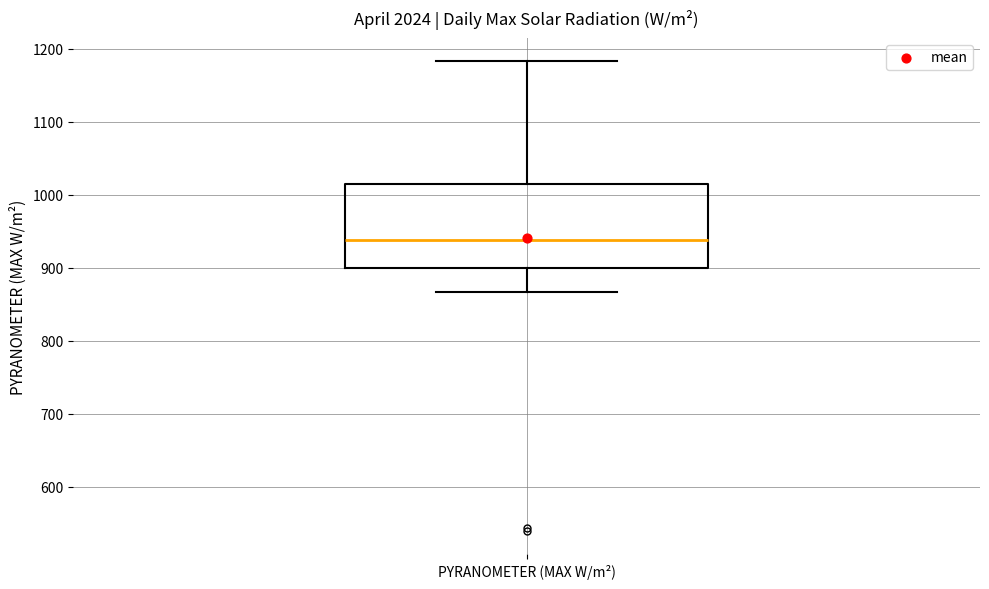

Read this box plot against the y-axis: the position of the median line, the range covered by the box, and the ends of both whiskers. The values are not printed on the chart, so give them approximately, as read against the axis.

median 940, box 900 to 1010, whiskers 870 to 1180